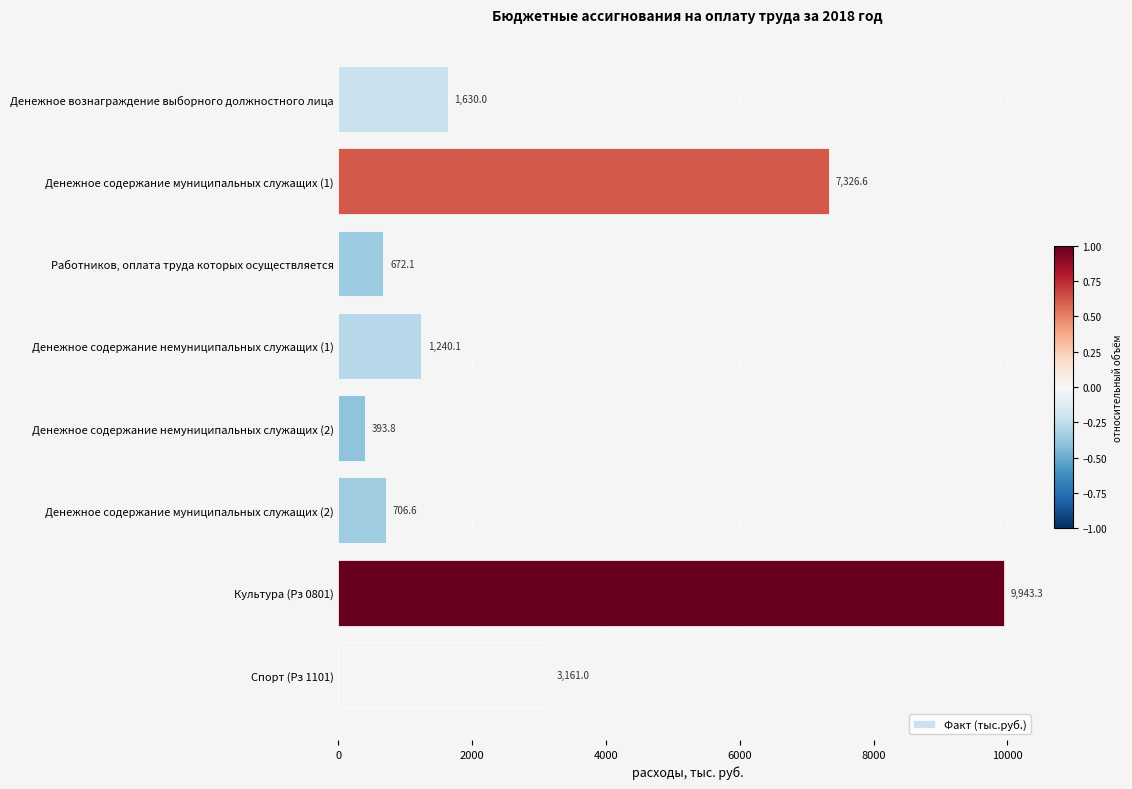

Reading top to bottom, transcribe all the data shown in this chart.

1630.0	7326.6	672.1	1240.1	393.8	706.6	9943.3	3161.0